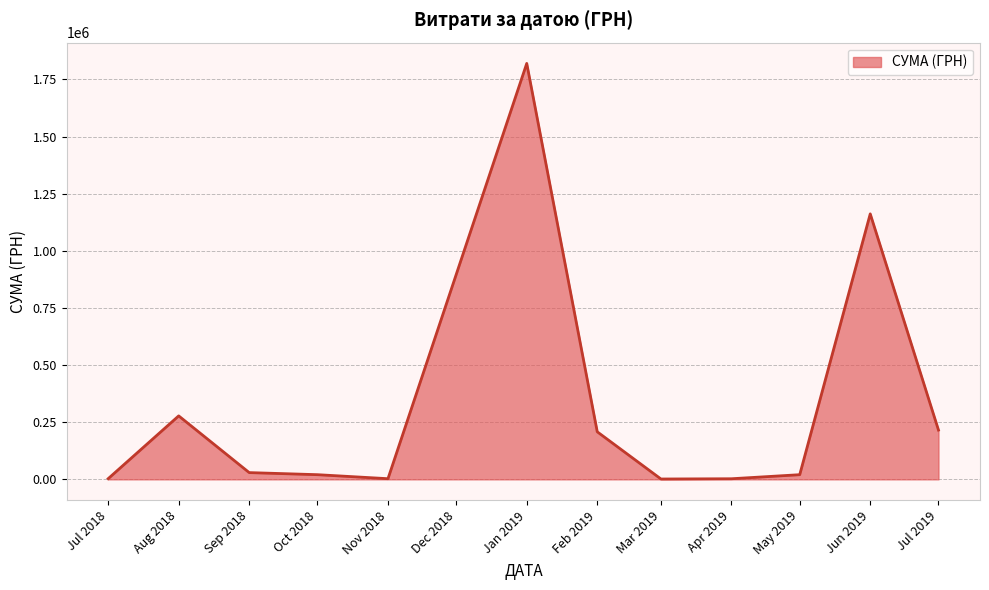

What is the greatest value displayed?

1819837.5